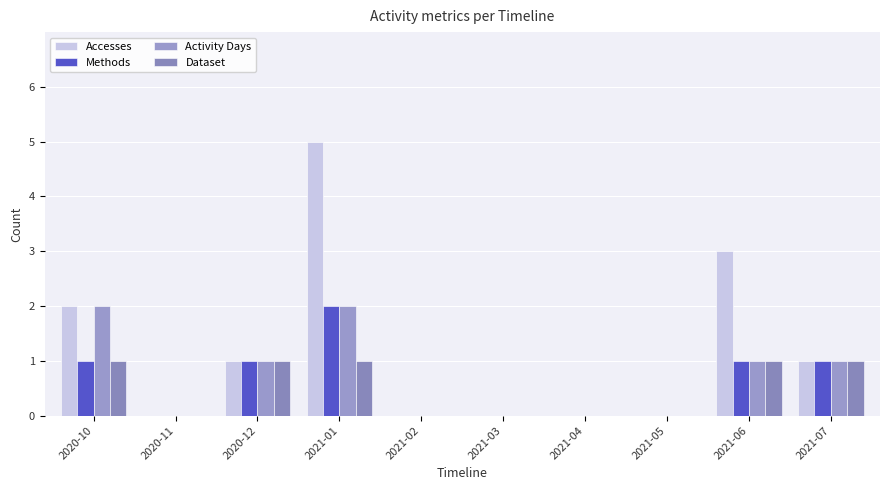

At how many categories does at least one series exceed 2?

2